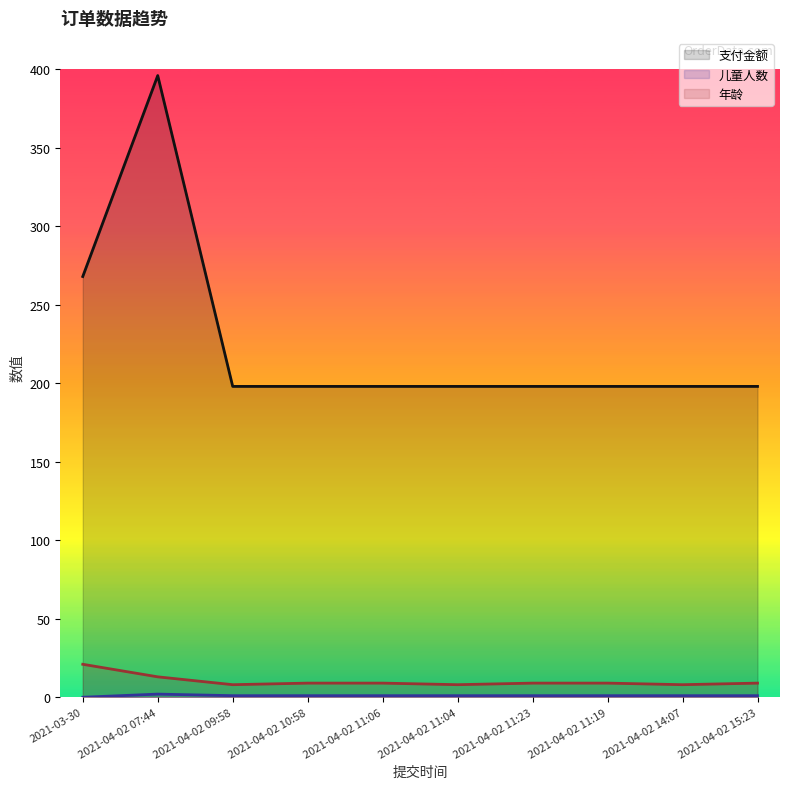

True or false: 儿童人数 and 支付金额 intersect in this chart.

False